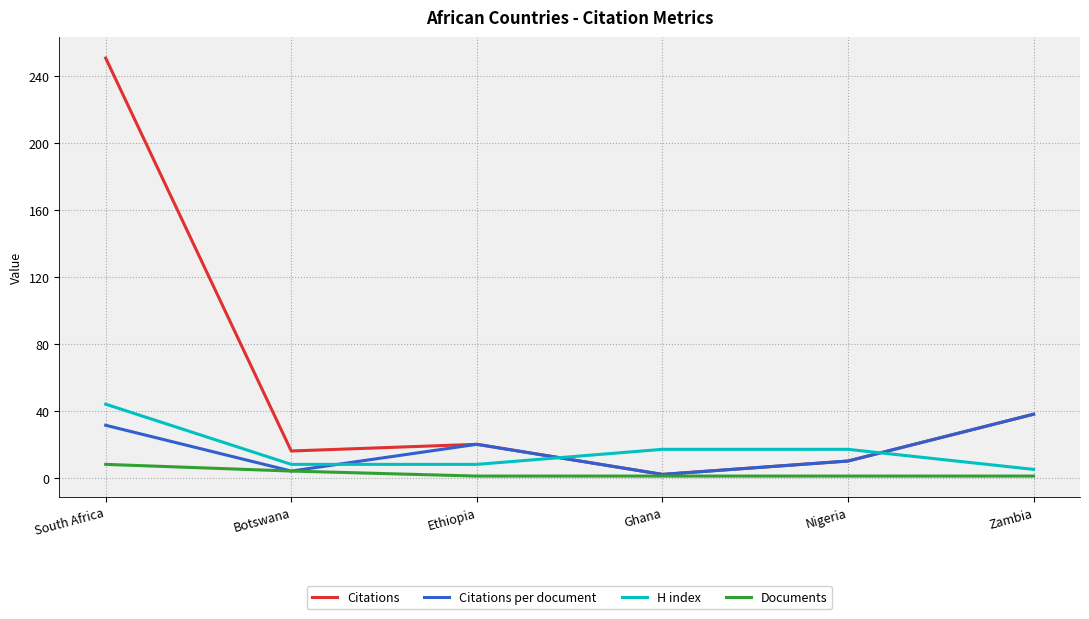

What position from the right is South Africa?

6